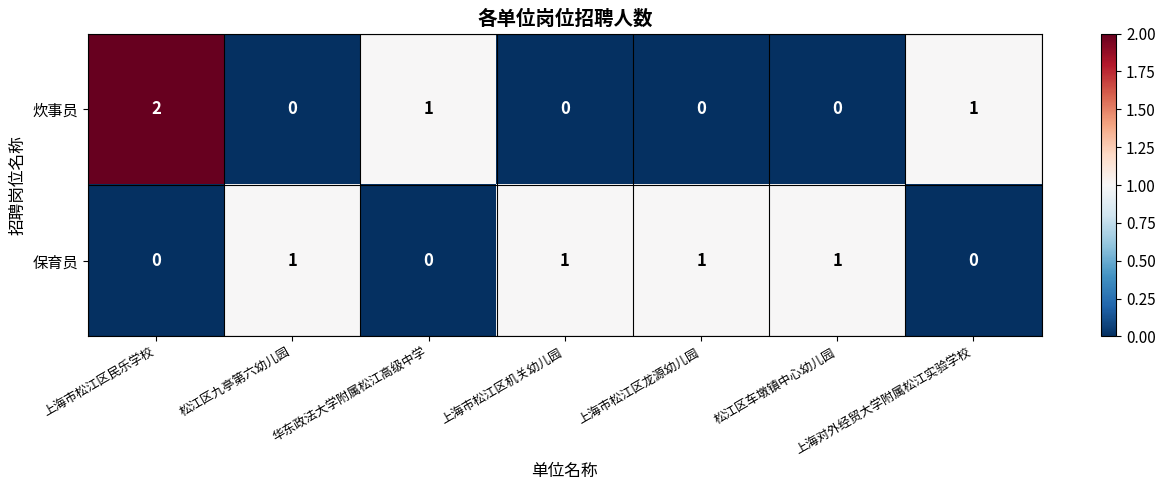

Which series changed the most between 上海市松江区民乐学校 and 上海市松江区龙源幼儿园?

炊事员